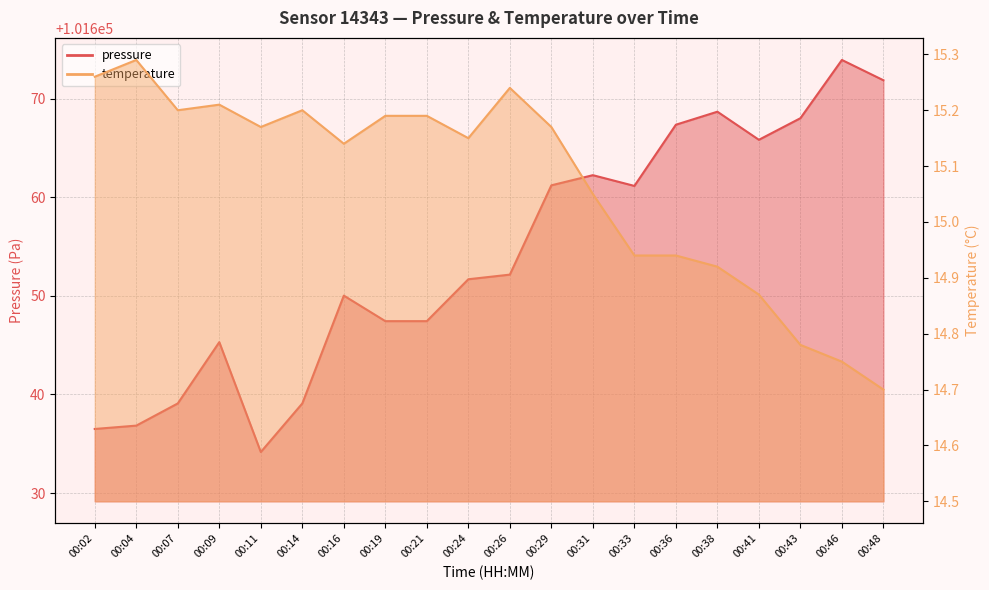

True or false: pressure has a value of 175130.9 at 00:16.

False